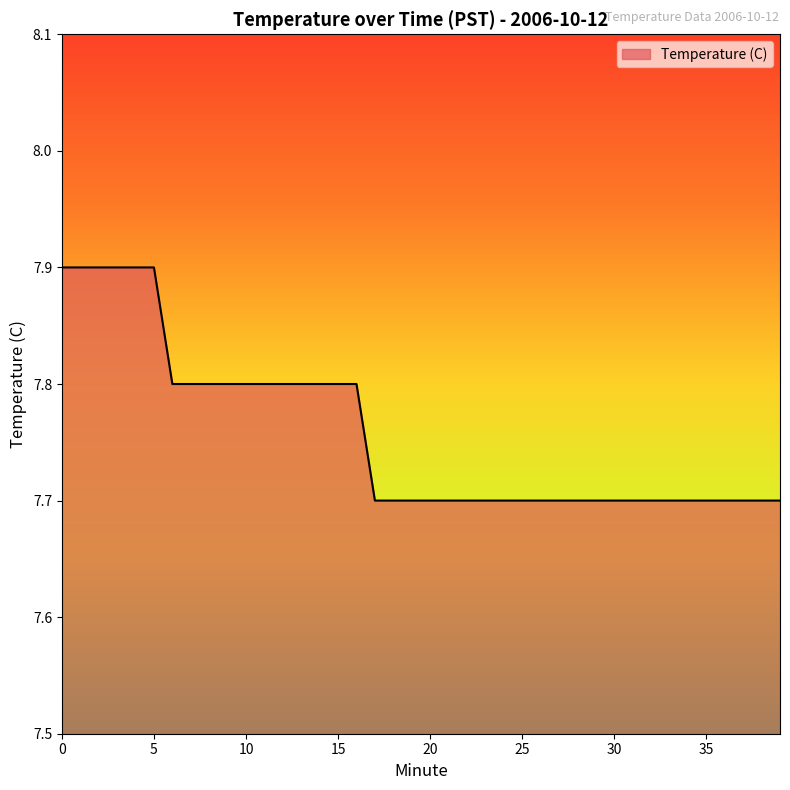

What is the maximum value shown in the chart?

7.9